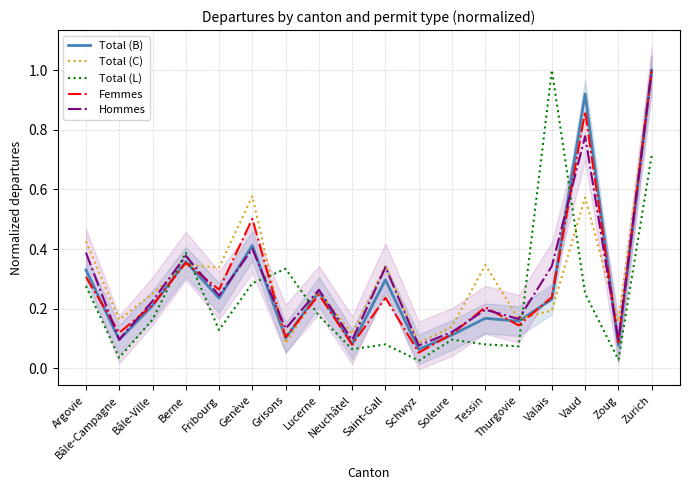

What is the approximate value of Hommes at Tessin?

0.2